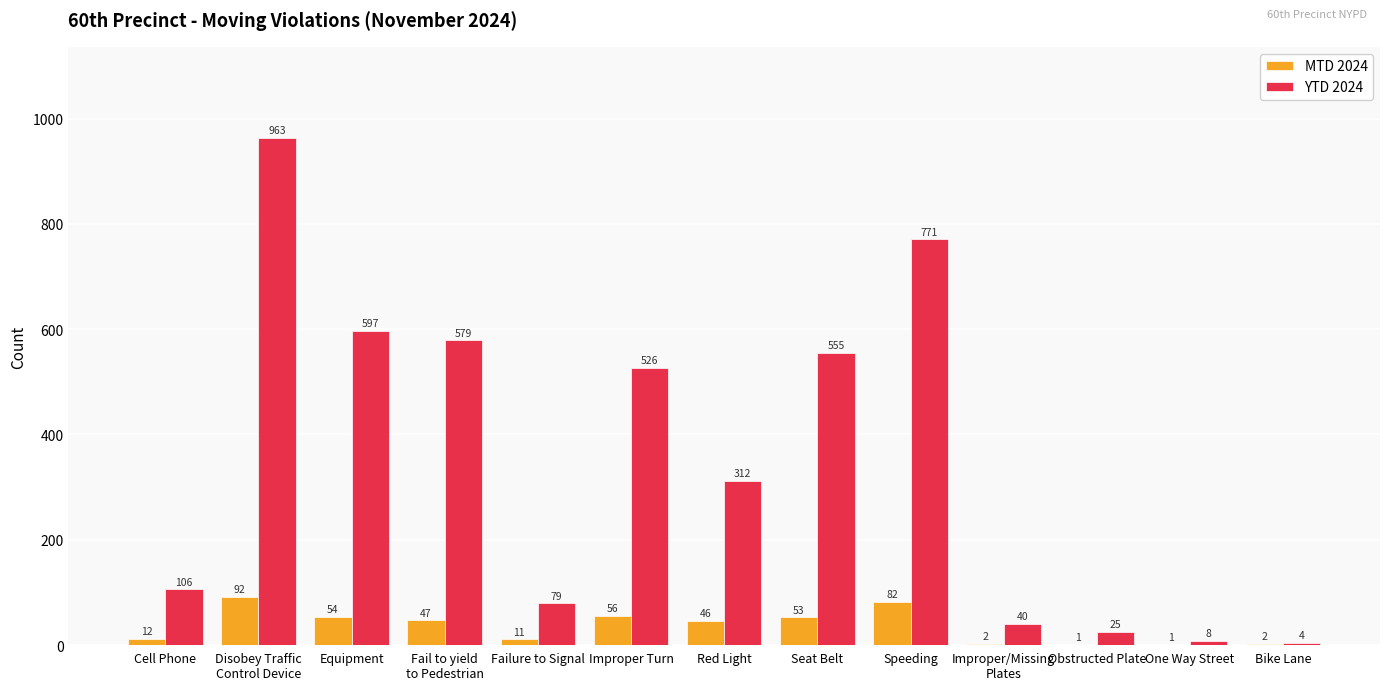

Reading left to right, what are all the values shown in this chart?

MTD 2024: Cell Phone=12	Disobey Traffic
Control Device=92	Equipment=54	Fail to yield
to Pedestrian=47	Failure to Signal=11	Improper Turn=56	Red Light=46	Seat Belt=53	Speeding=82	Improper/Missing
Plates=2	Obstructed Plate=1	One Way Street=1	Bike Lane=2
YTD 2024: Cell Phone=106	Disobey Traffic
Control Device=963	Equipment=597	Fail to yield
to Pedestrian=579	Failure to Signal=79	Improper Turn=526	Red Light=312	Seat Belt=555	Speeding=771	Improper/Missing
Plates=40	Obstructed Plate=25	One Way Street=8	Bike Lane=4